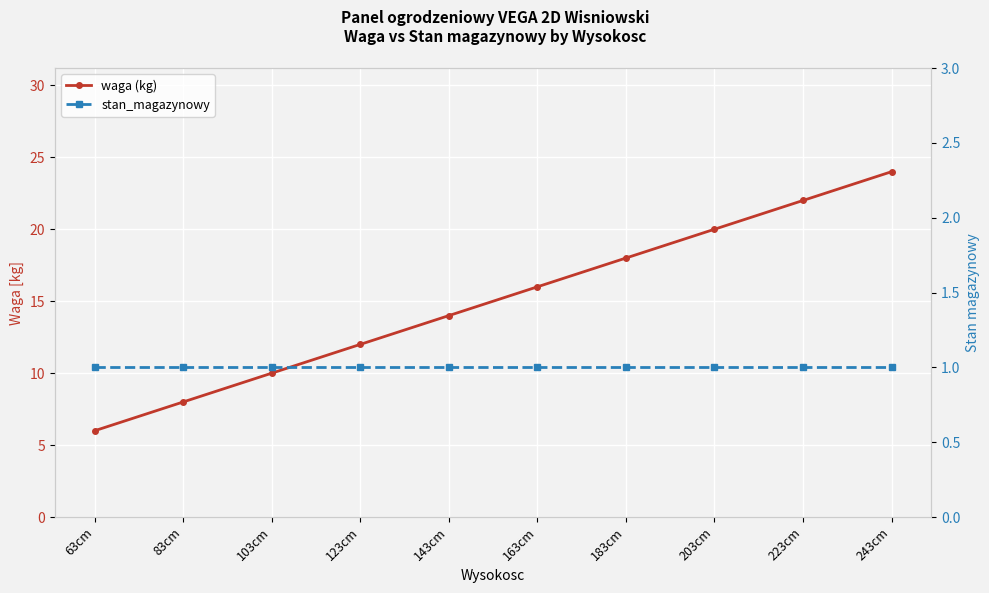

Does the chart display data point markers on the line(s)?

Yes